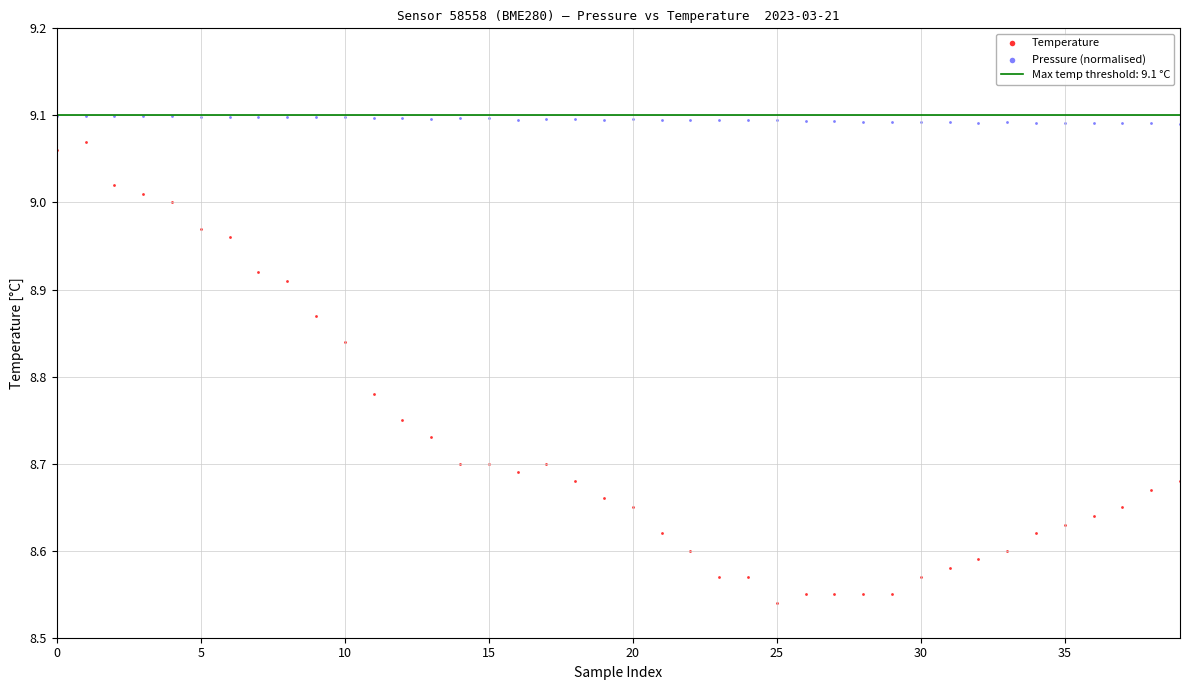

Which series contains the lowest Y value?

Temperature